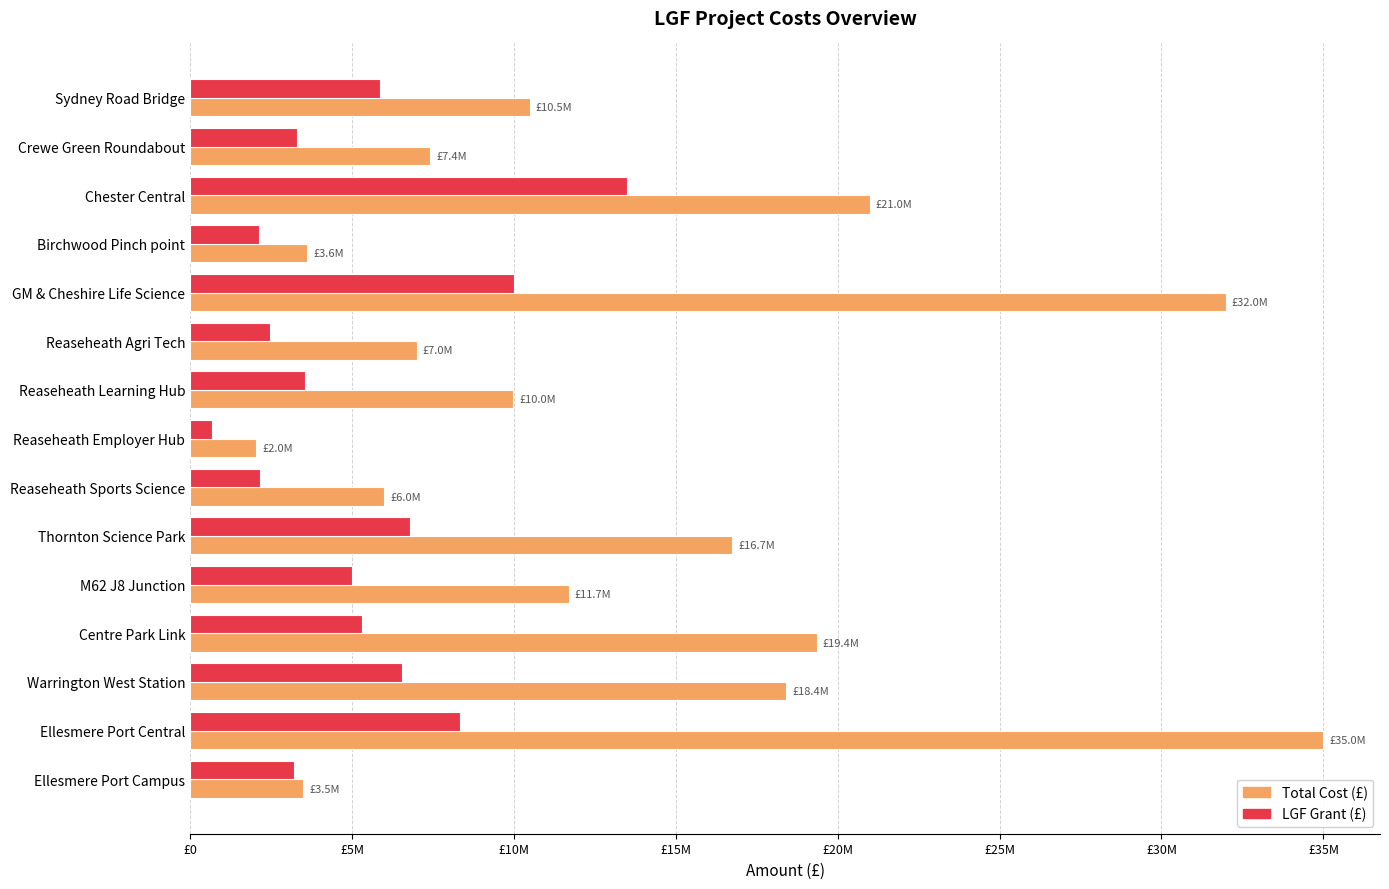

What are all the series names shown in the legend?

Total Cost (£), LGF Grant (£)